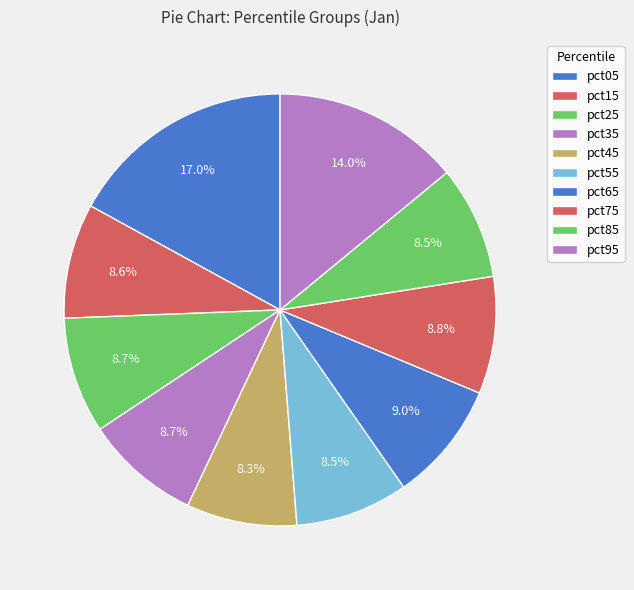

Count the number of slices in the pie.

10